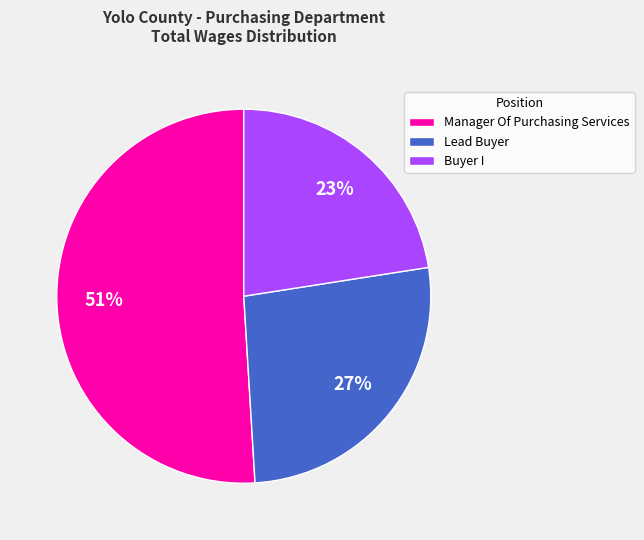

How many segments does this pie chart have?

3